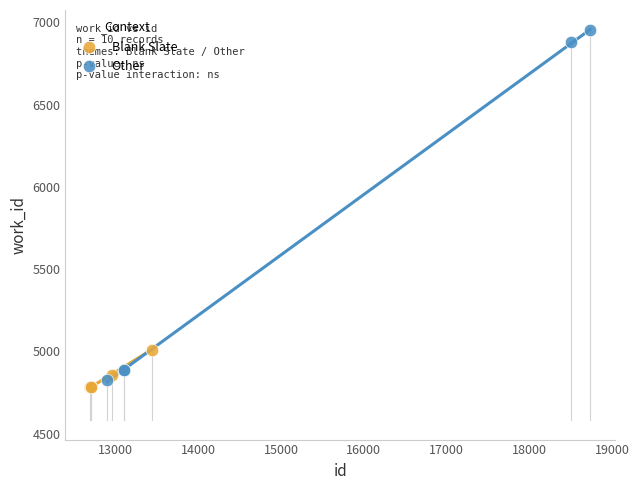

Which series has the widest spread of Y values?

Other